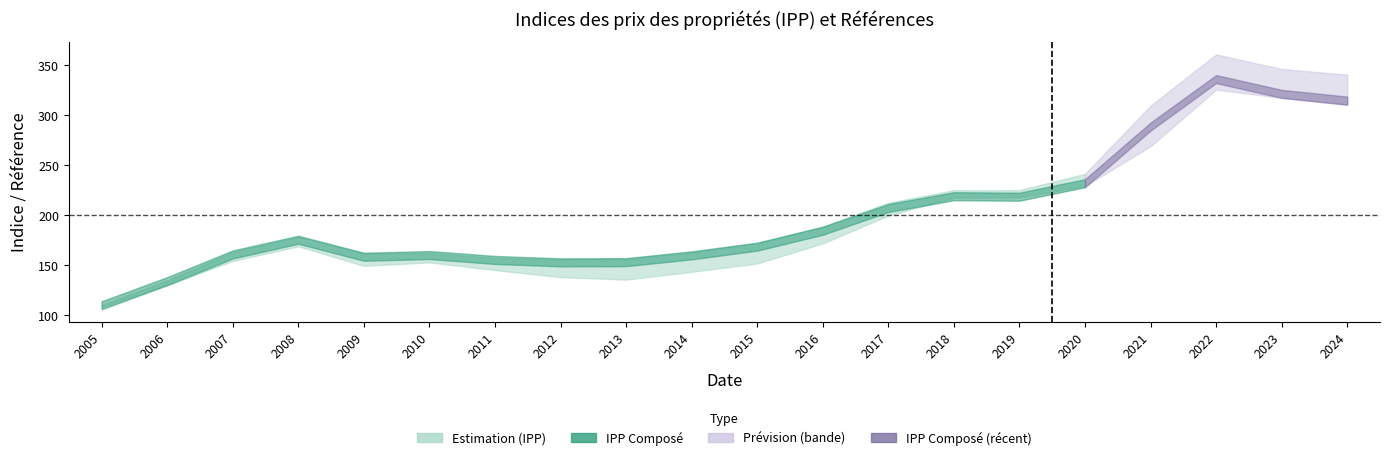

What is the maximum value shown in the chart?

360.7